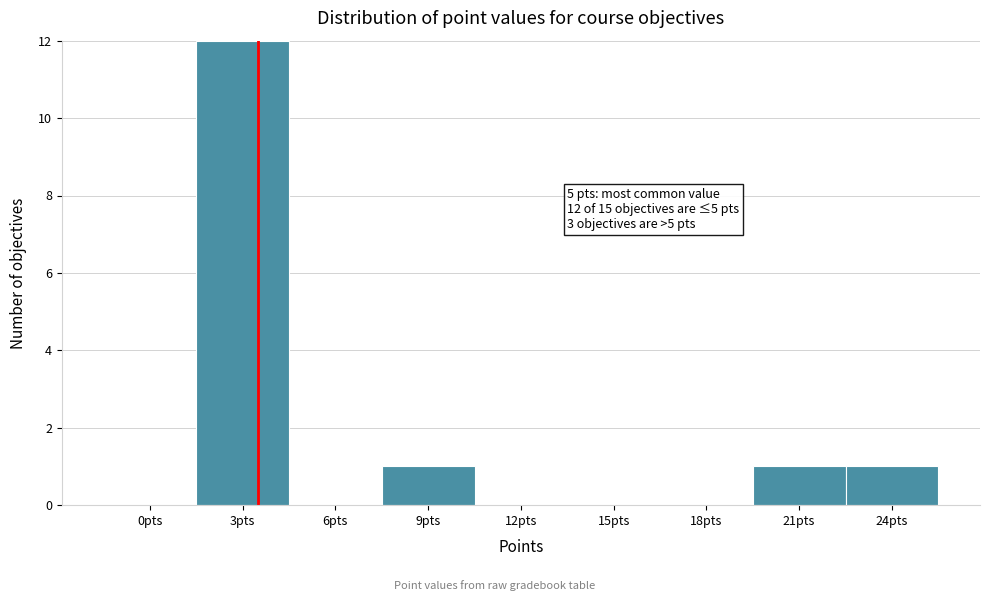

Reading left to right, what are all the values shown in this chart?

0pts=0	3pts=12	6pts=0	9pts=1	12pts=0	15pts=0	18pts=0	21pts=1	24pts=1